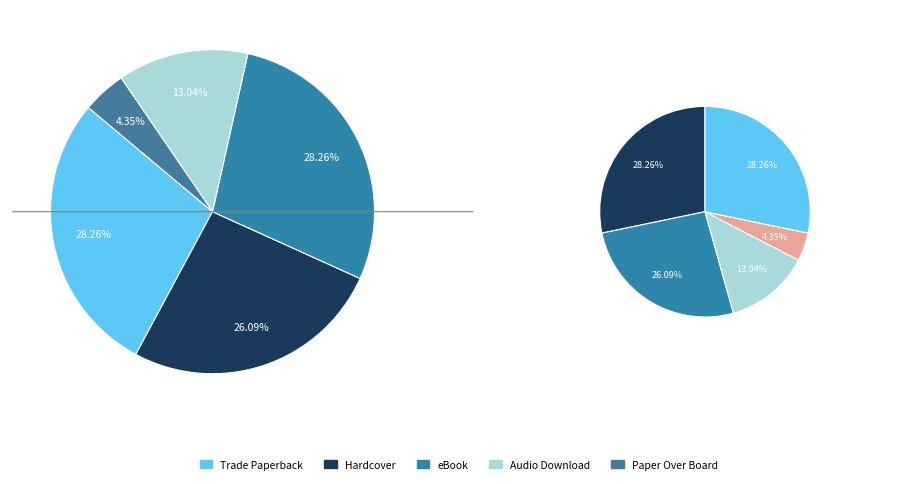

Rank the categories by value from highest to lowest.

Trade Paperback, eBook, Hardcover, Audio Download, Paper Over Board